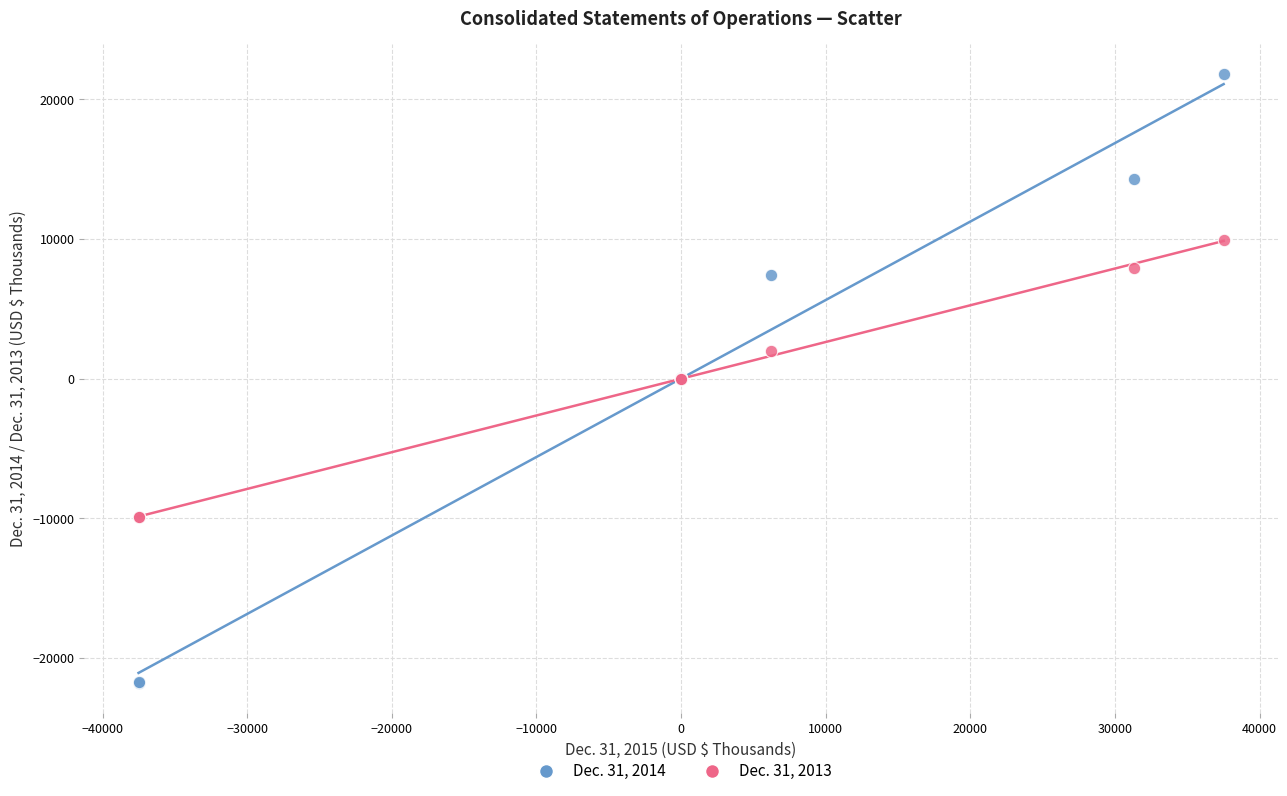

Which series has the widest spread of Y values?

Dec. 31, 2014